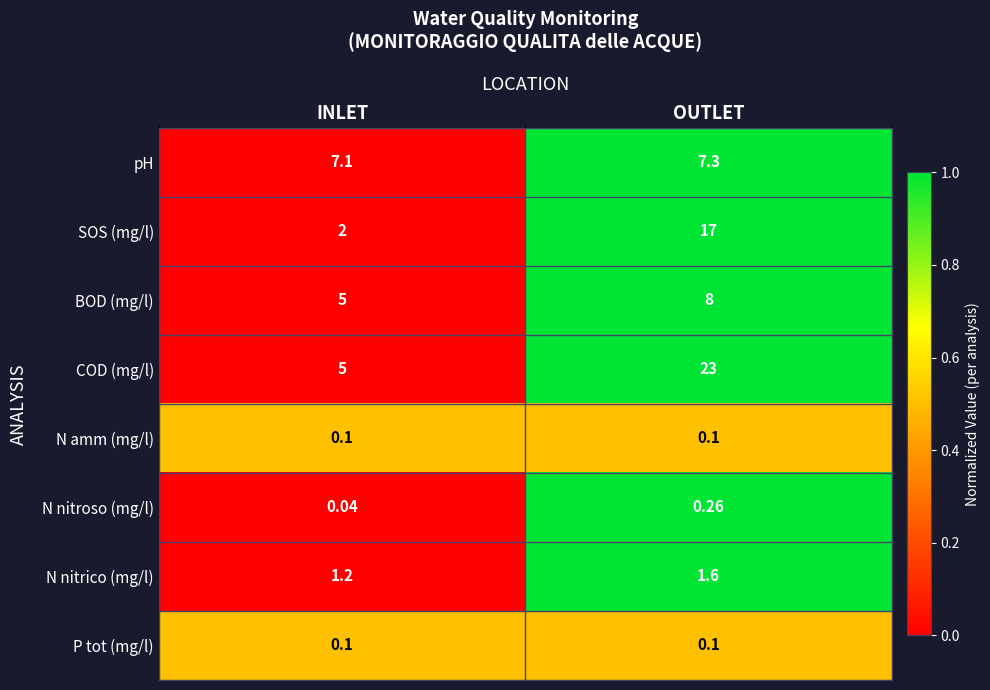

Which series has the largest range (max minus min)?

COD (mg/l)